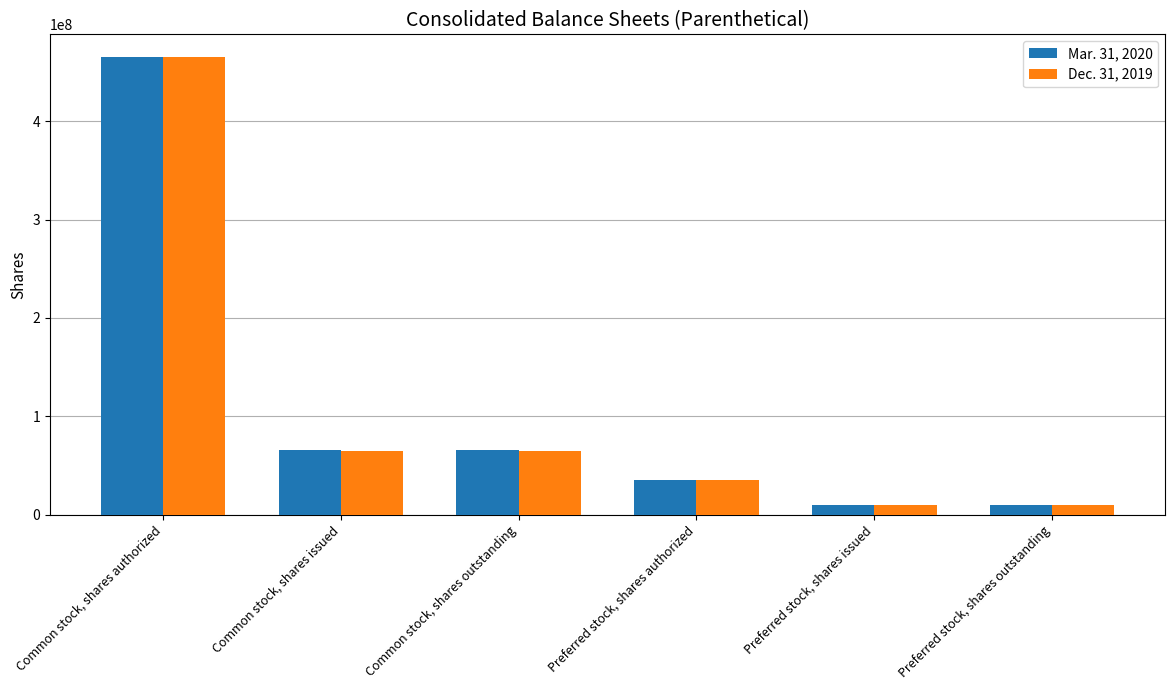

What is the value of the Dec. 31, 2019 bar at the 5th from the left?

10000000